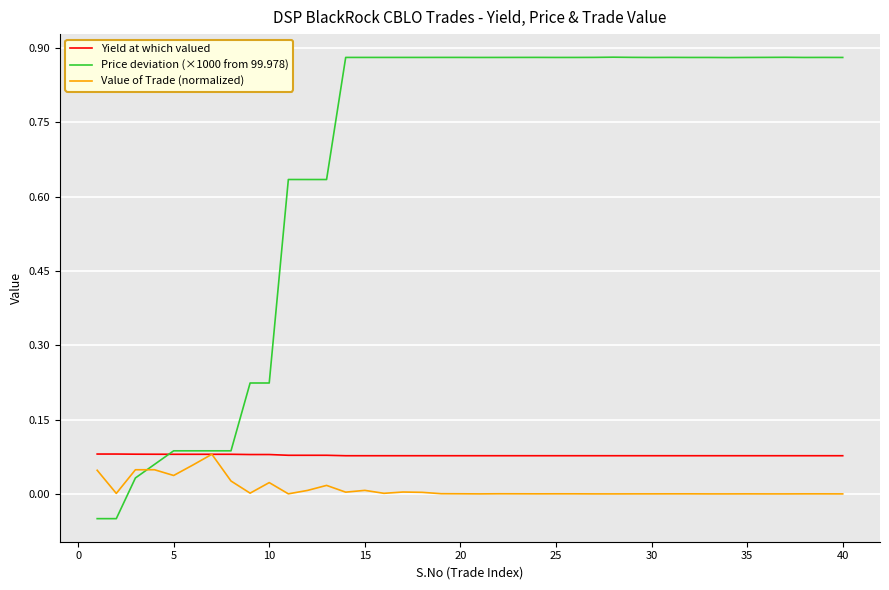

Which series has the largest total across all categories?

Price deviation (×1000 from 99.978)